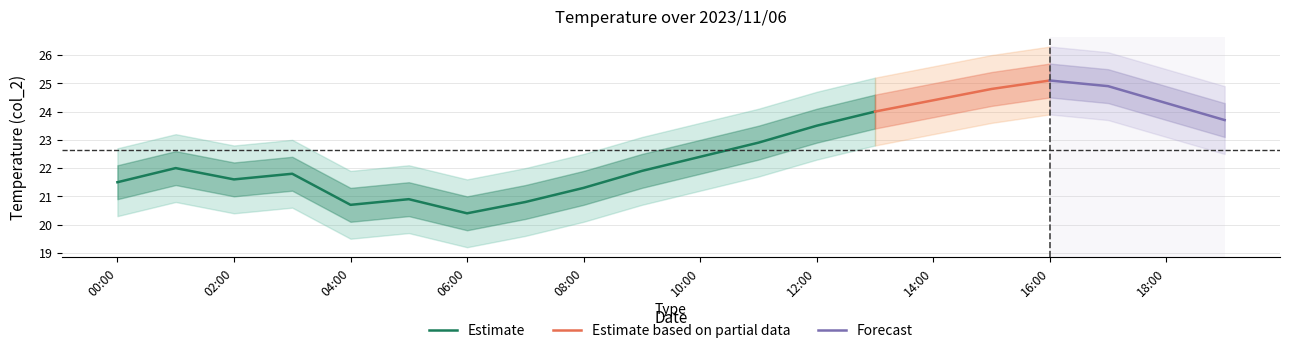

True or false: col_2_upper and col_1 cross at least once.

False